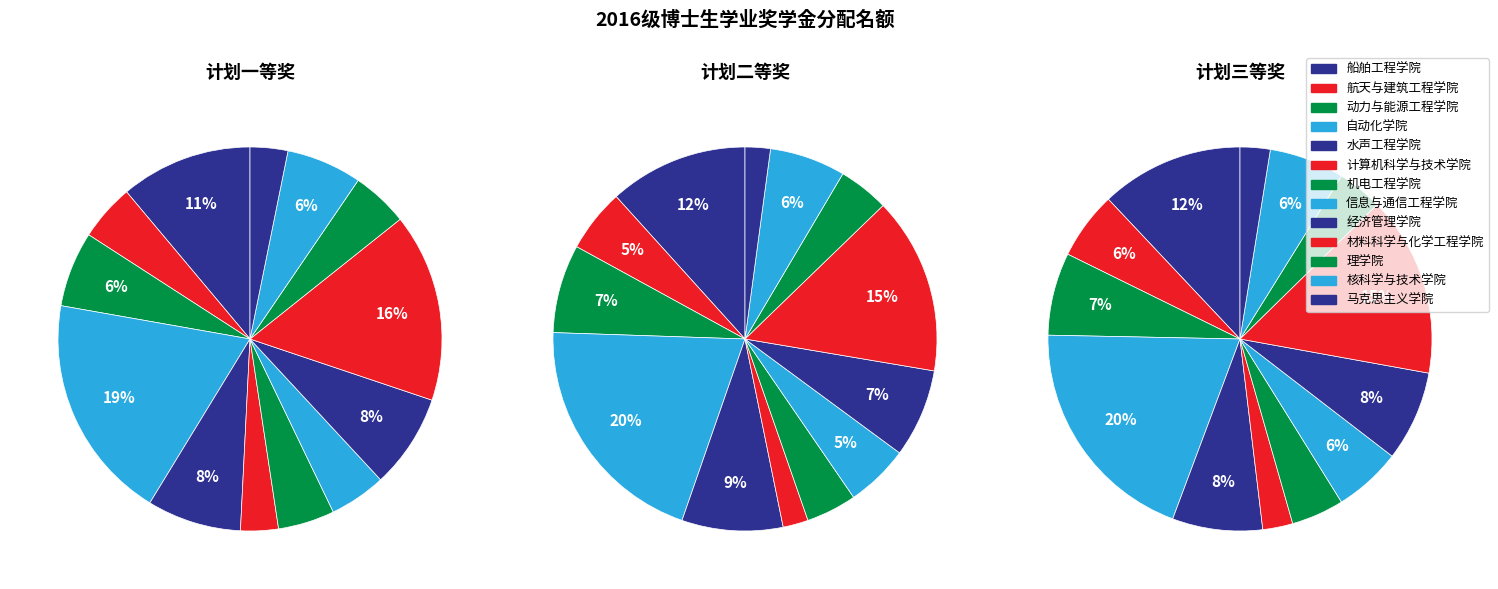

The 理学院 slice represents 1% of the pie. True or false?

False